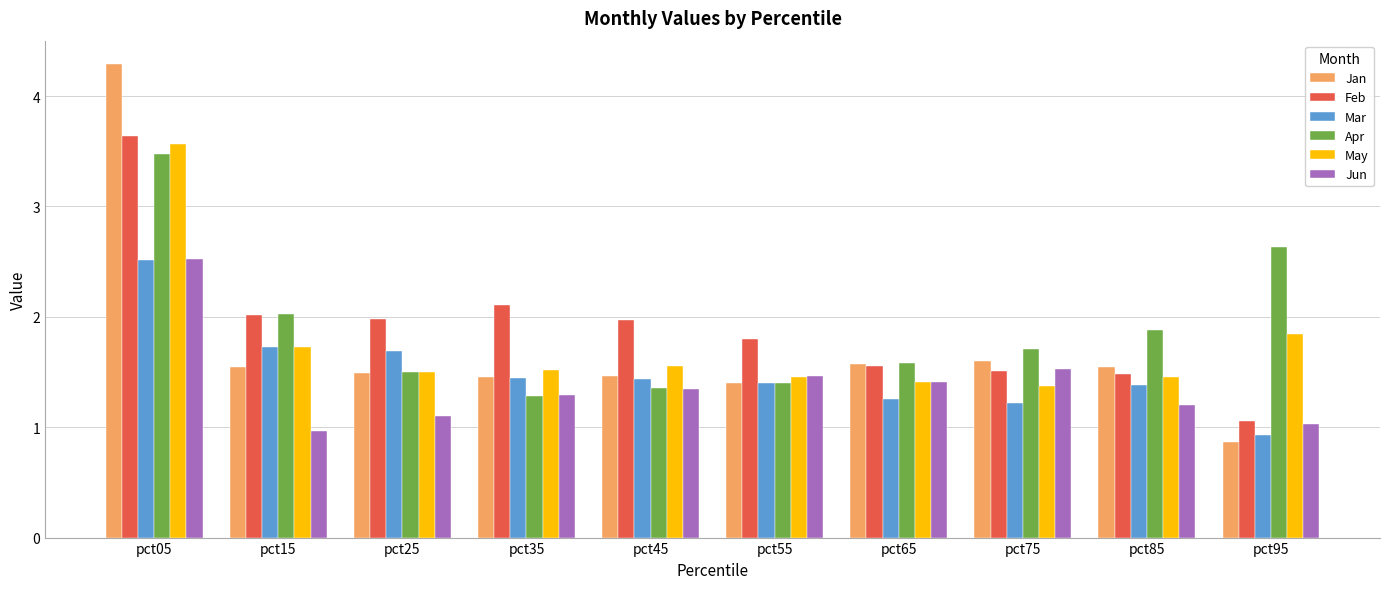

The value of Jun at pct95 is 1.0. True or false?

True